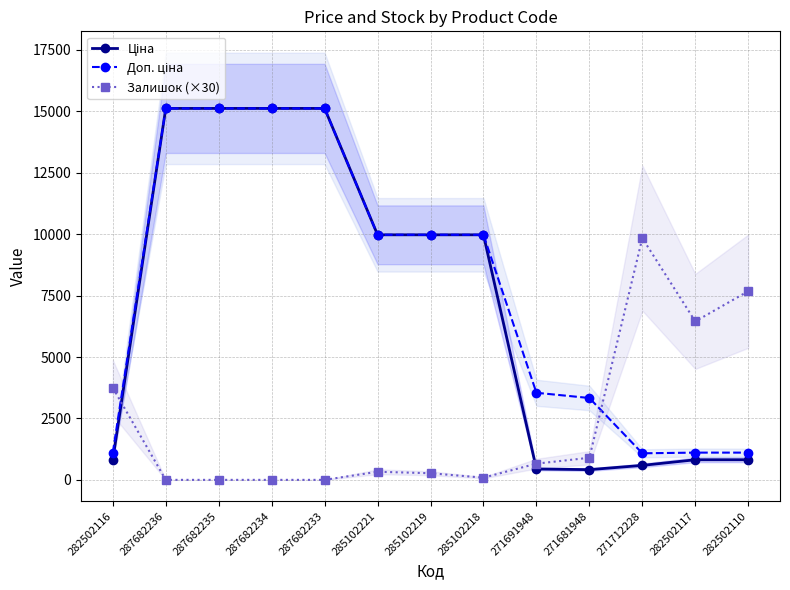

Between 287682236 and 271681948, which series saw the biggest shift?

Ціна